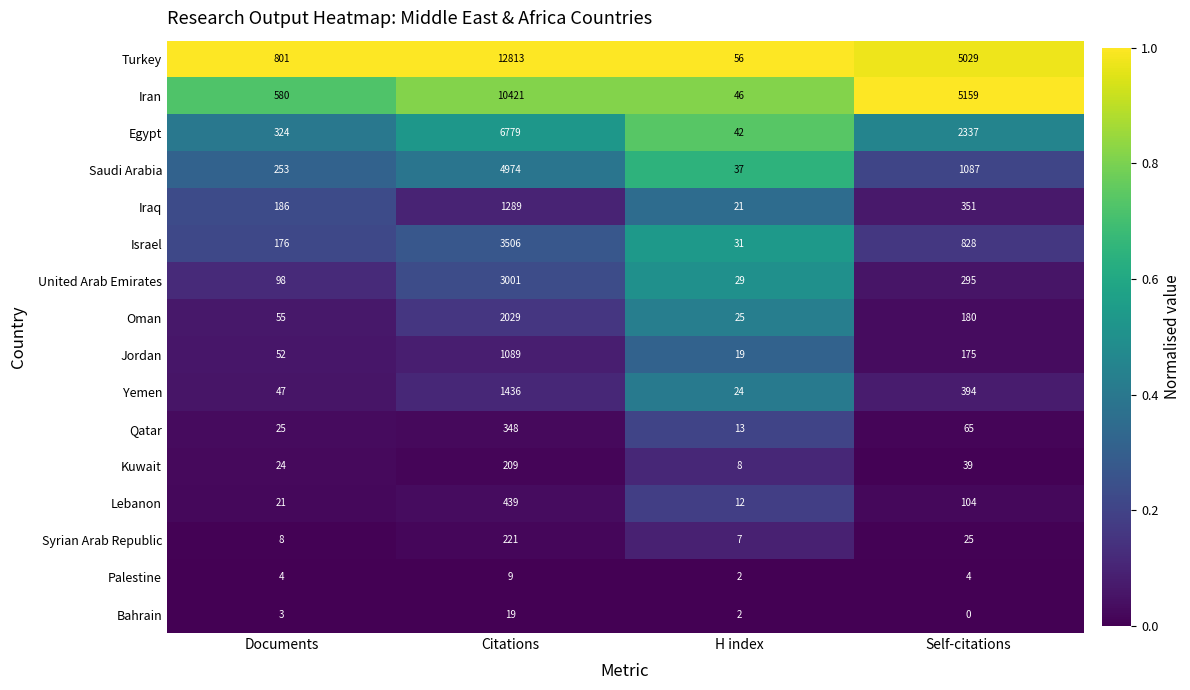

What is the total value across all series at H index?

374